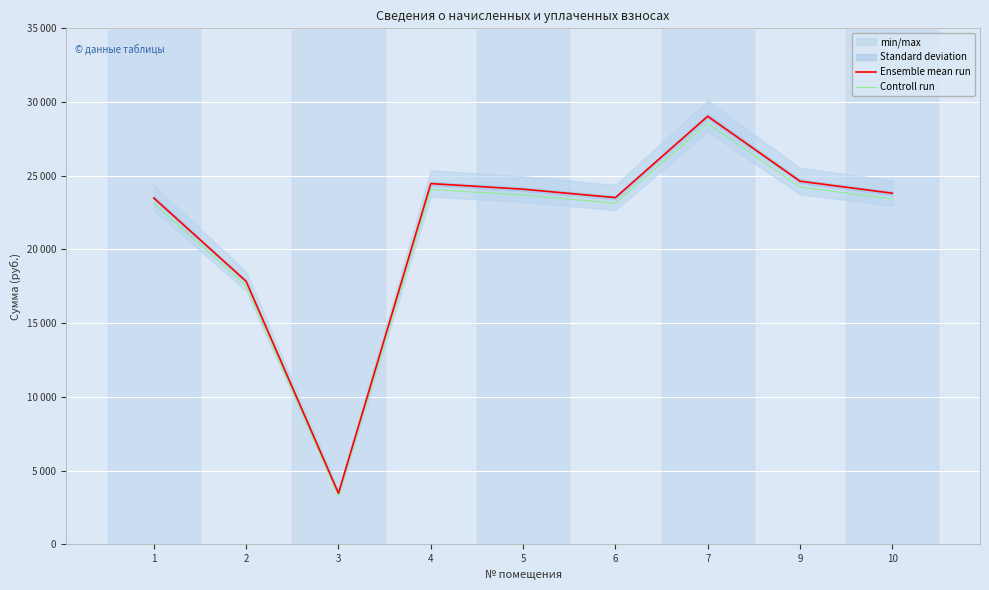

What is the value of the Controll run point at the 3rd from the left?

3293.6